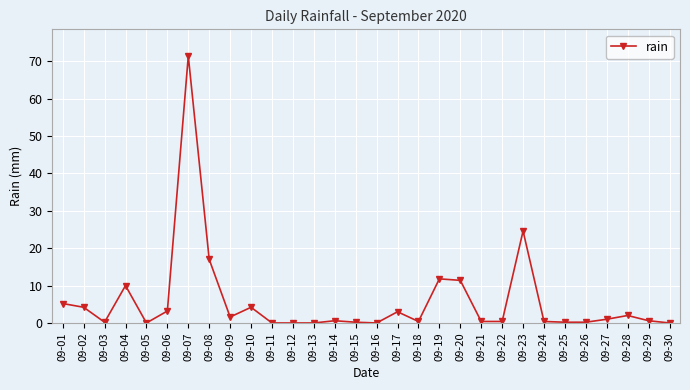

At which category does the data reach its first local valley?

09-03